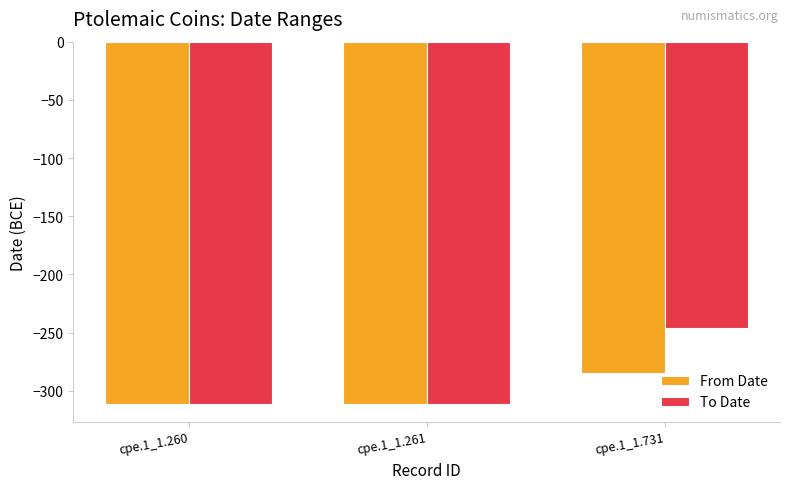

What is the minimum value for From Date?

-311